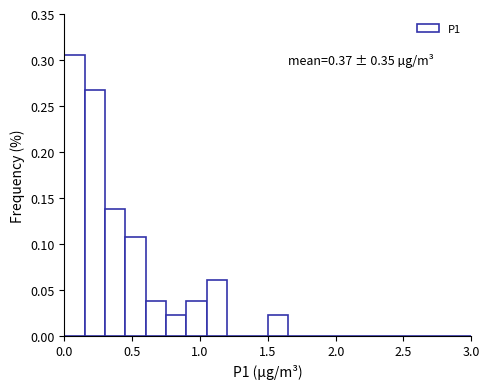

Around what value on the x-axis is the tallest bar? Give the approximate position of its centre, as read against the axis.

0.10